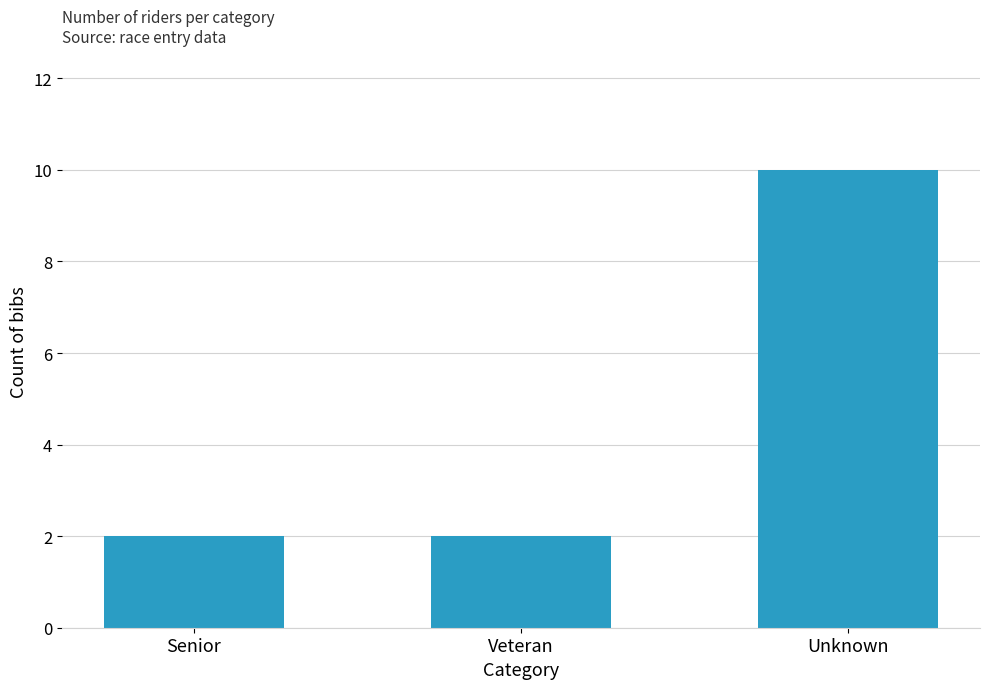

What is the value of the 3rd bar from the left?

10